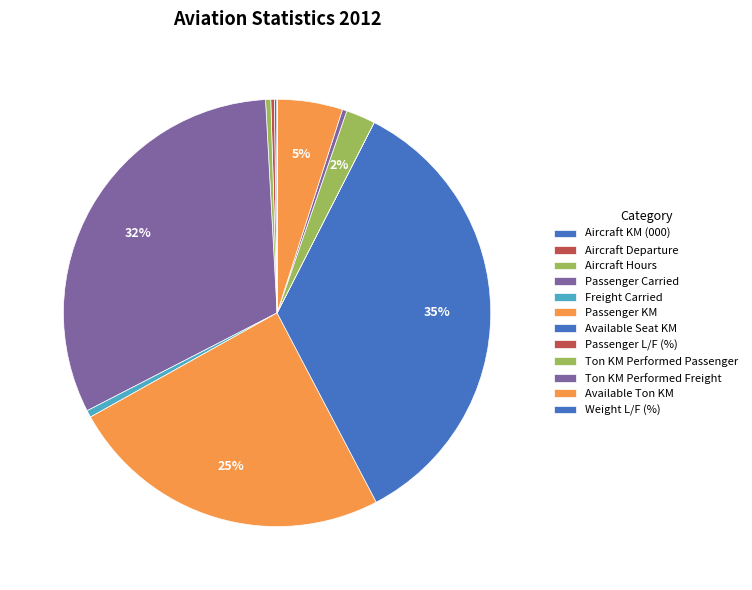

Which has a higher value, Aircraft KM (000) or Aircraft Departure?

Aircraft Departure